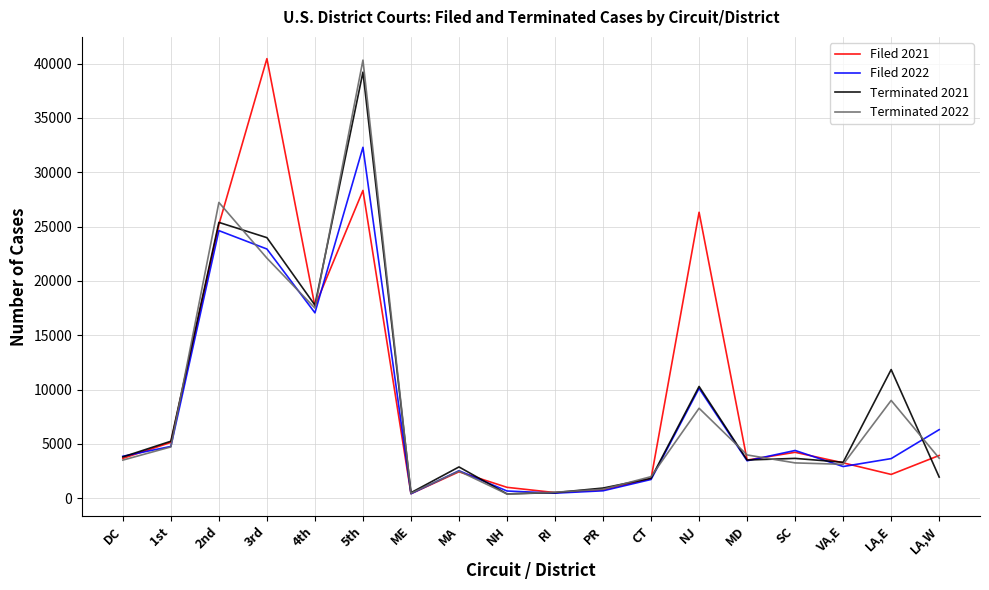

Between DC and 2nd, which series saw the biggest shift?

Terminated 2022